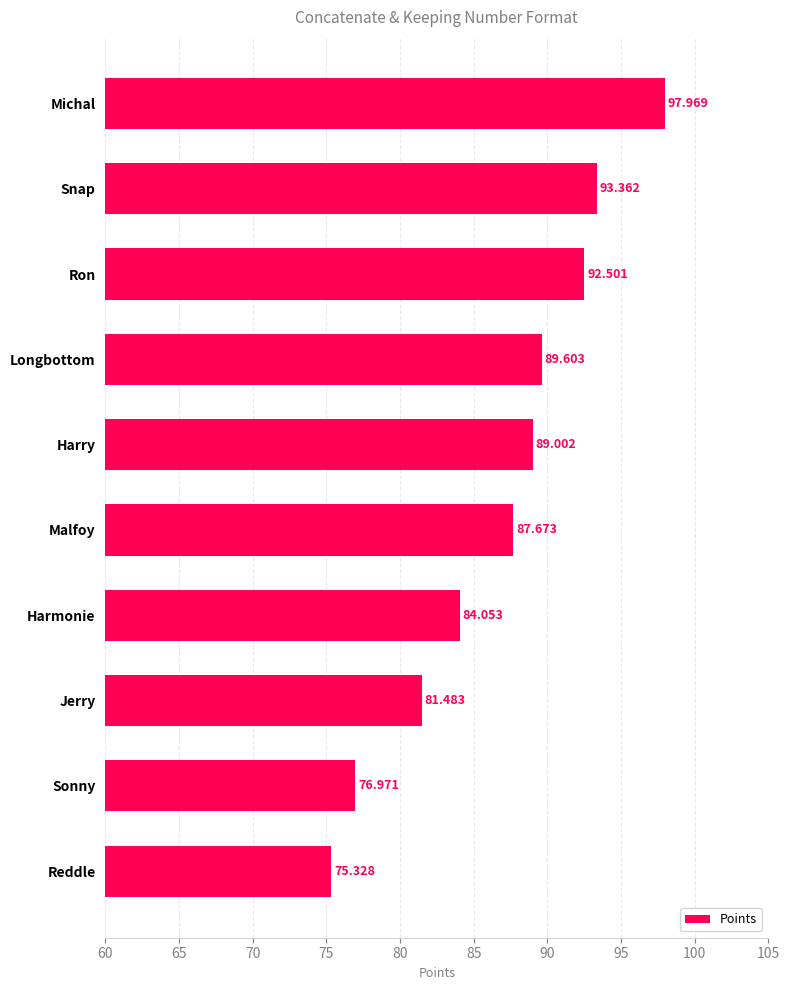

Which has a higher value, Jerry or Harry?

Harry